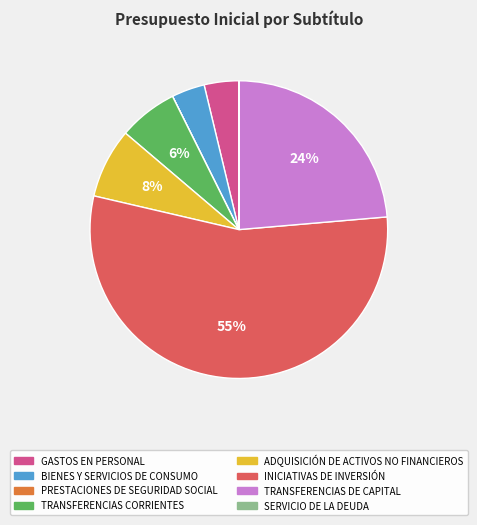

Is INICIATIVAS DE INVERSIÓN the majority of the pie?

Yes